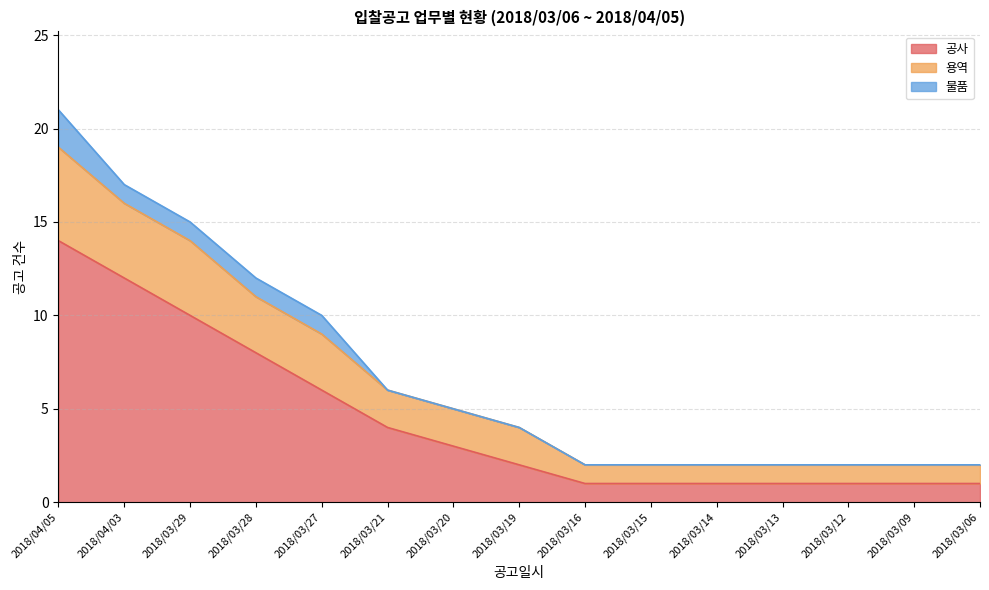

Which category has the lowest value in the 공사 series?

2018/03/16